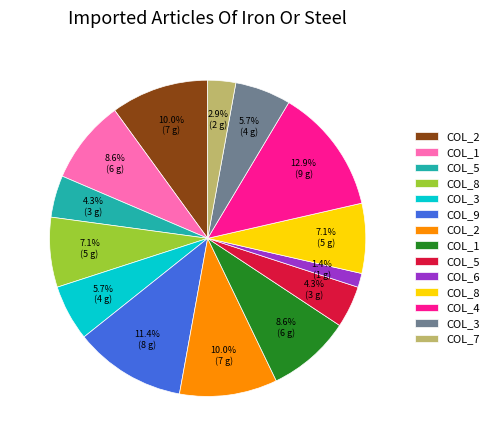

Is there any slice that represents more than half of the pie?

No